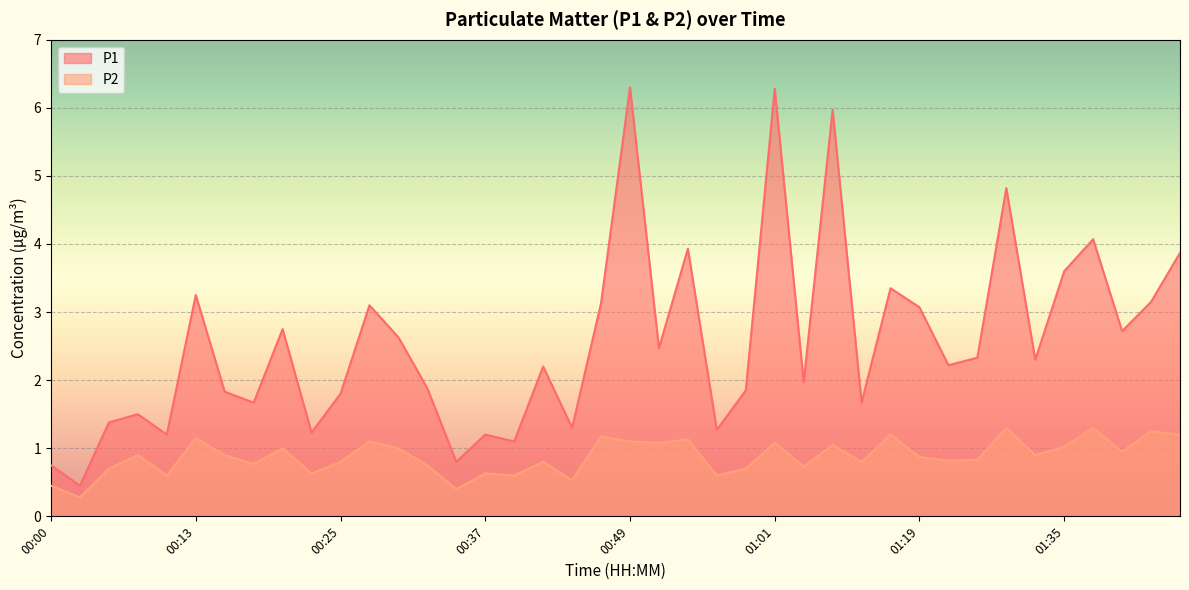

True or false: P2 and P1 cross at least once.

False